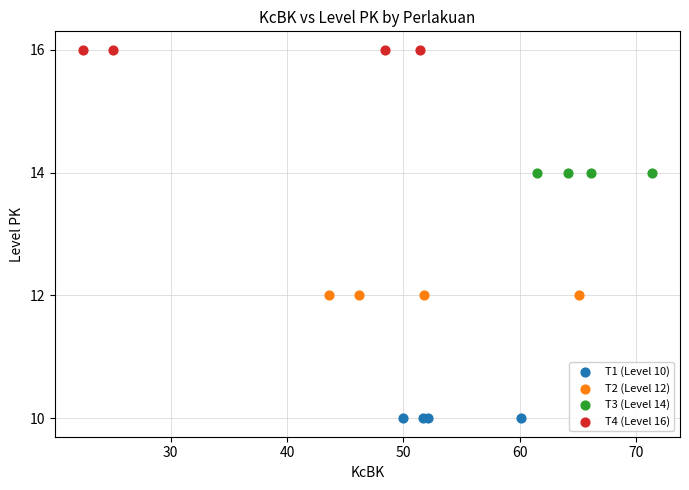

Which series contains the highest Y value?

T4 (Level 16)